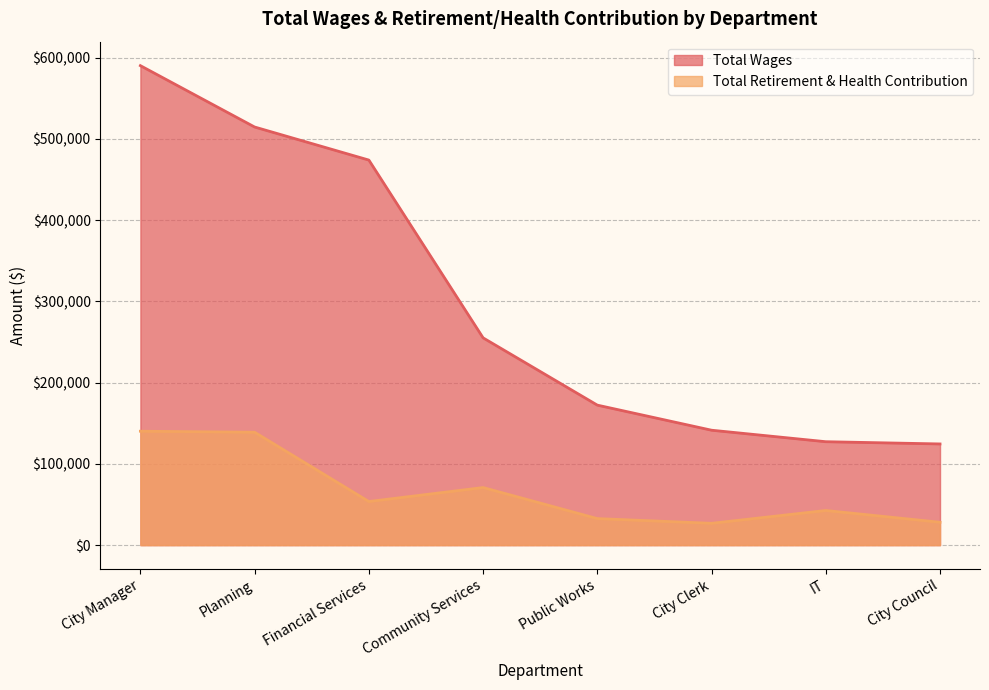

The value of Total Retirement & Health Contribution at Planning is 54779. True or false?

False